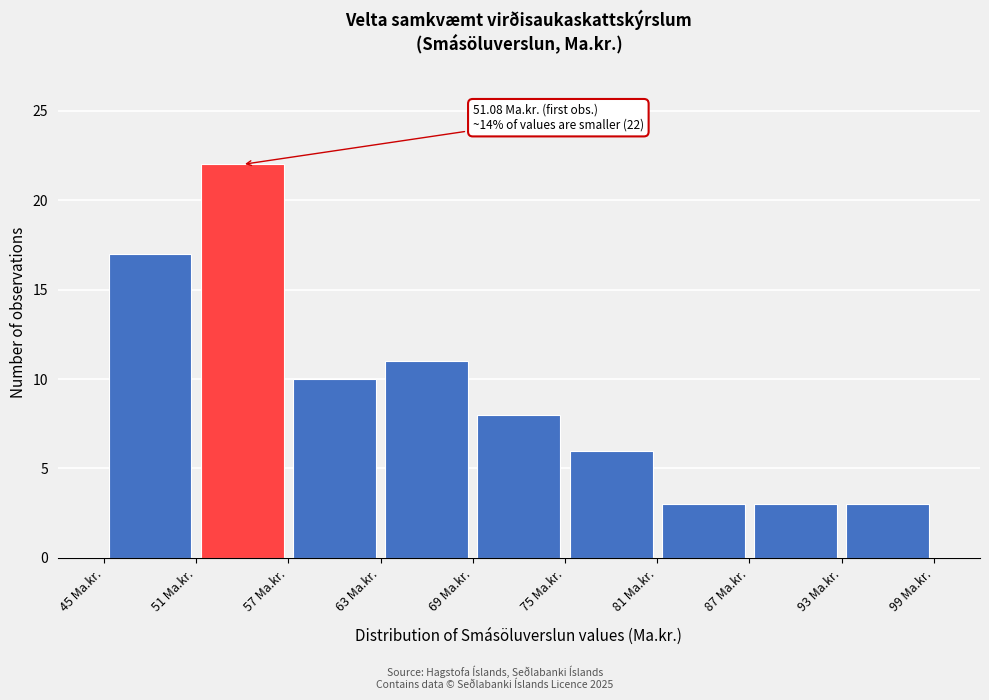

Which range on the x-axis has the tallest bar?

51 to 57